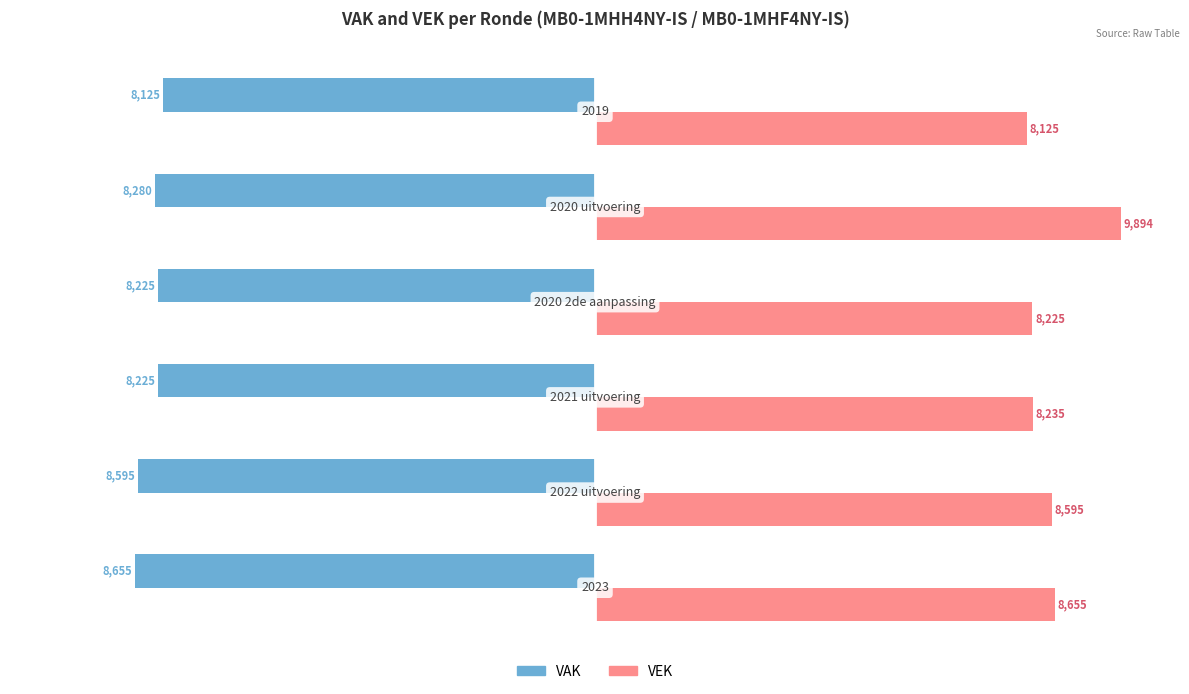

List the series in order of their peak value, lowest first.

VAK, VEK